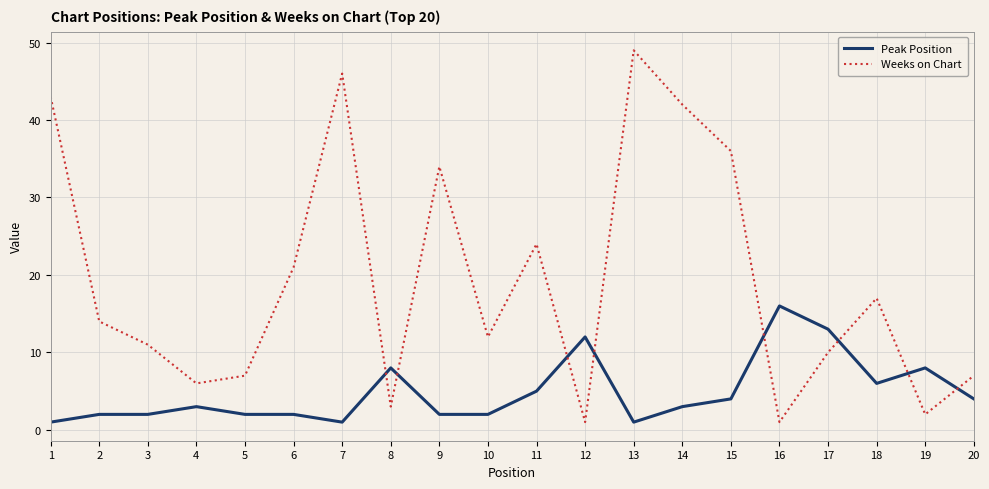

Between which two adjacent categories do Peak Position and Weeks on Chart first intersect?

7 and 8